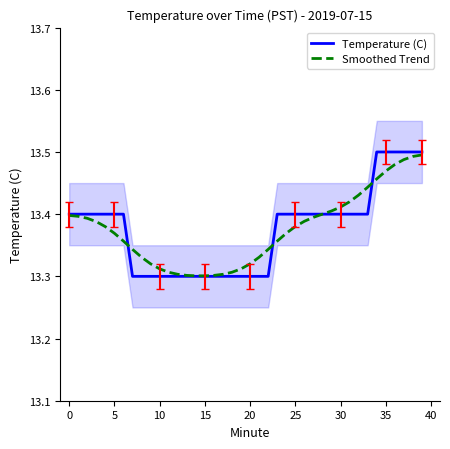

The Smoothed Trend series shows 19.4 at 35. True or false?

False